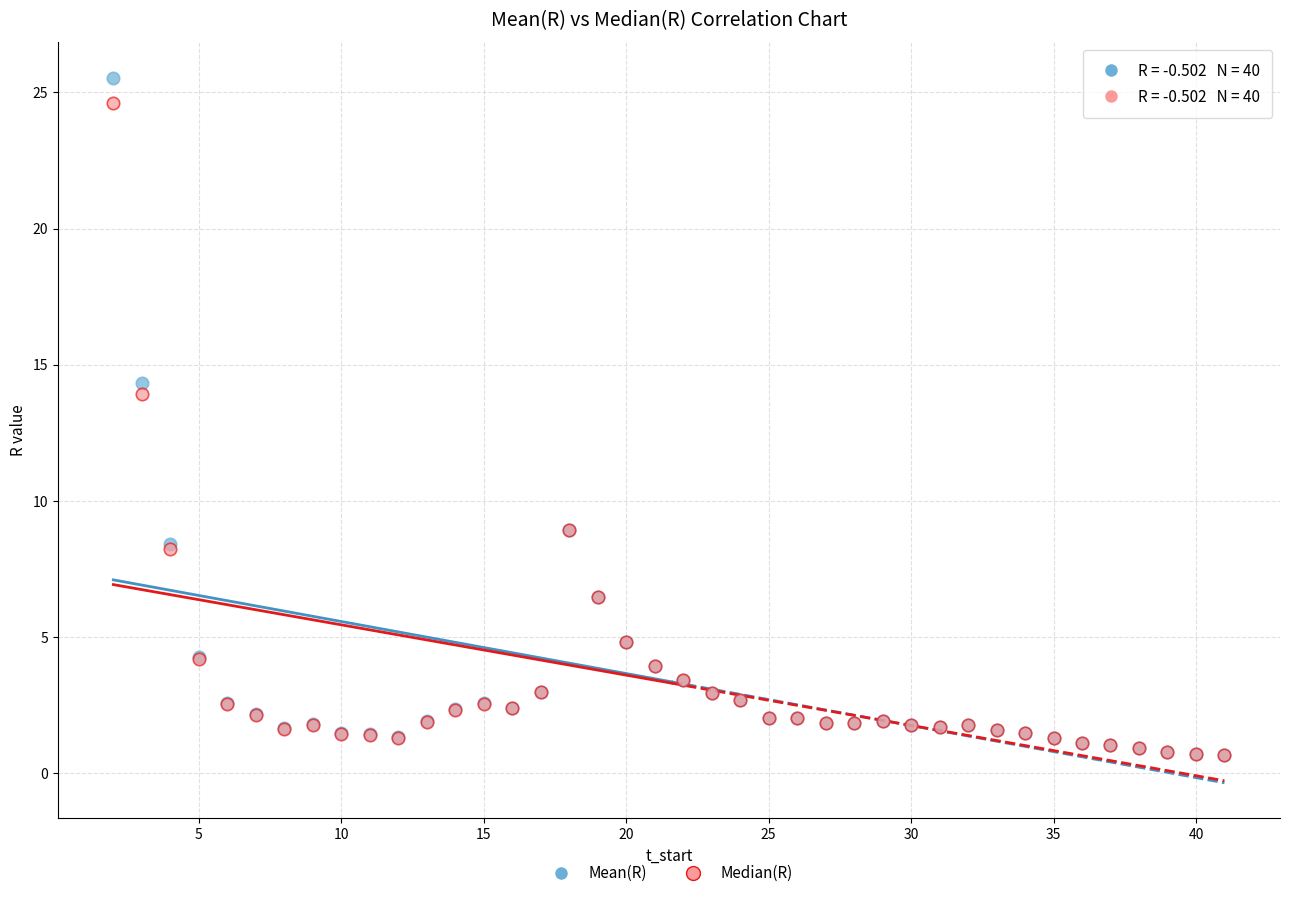

Across all series, what Y value is closest to 13?

13.9